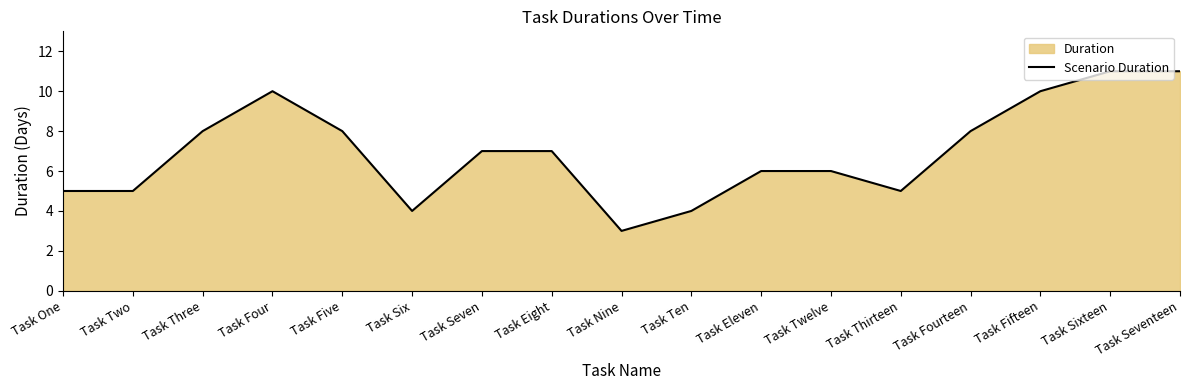

Rank the categories by value from highest to lowest.

Task Sixteen, Task Seventeen, Task Four, Task Fifteen, Task Three, Task Five, Task Fourteen, Task Seven, Task Eight, Task Eleven, Task Twelve, Task One, Task Two, Task Thirteen, Task Six, Task Ten, Task Nine